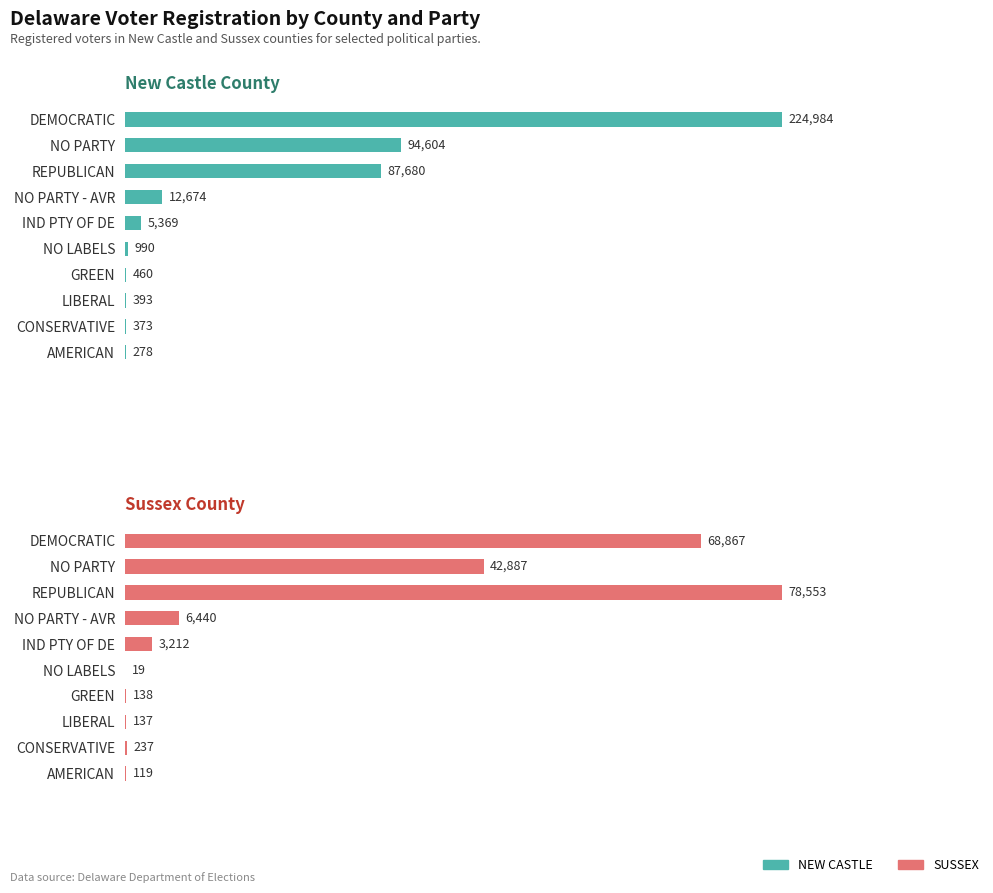

List the series in order of their peak value, highest first.

NEW CASTLE, SUSSEX